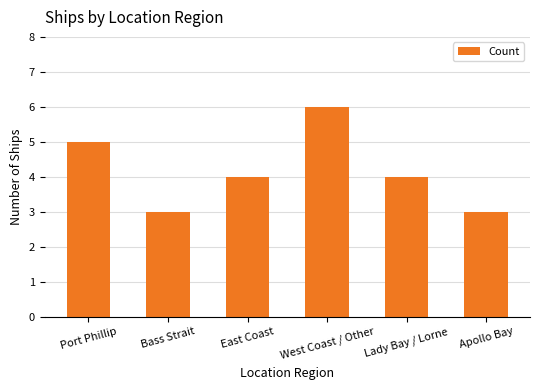

What is the smallest value displayed?

3